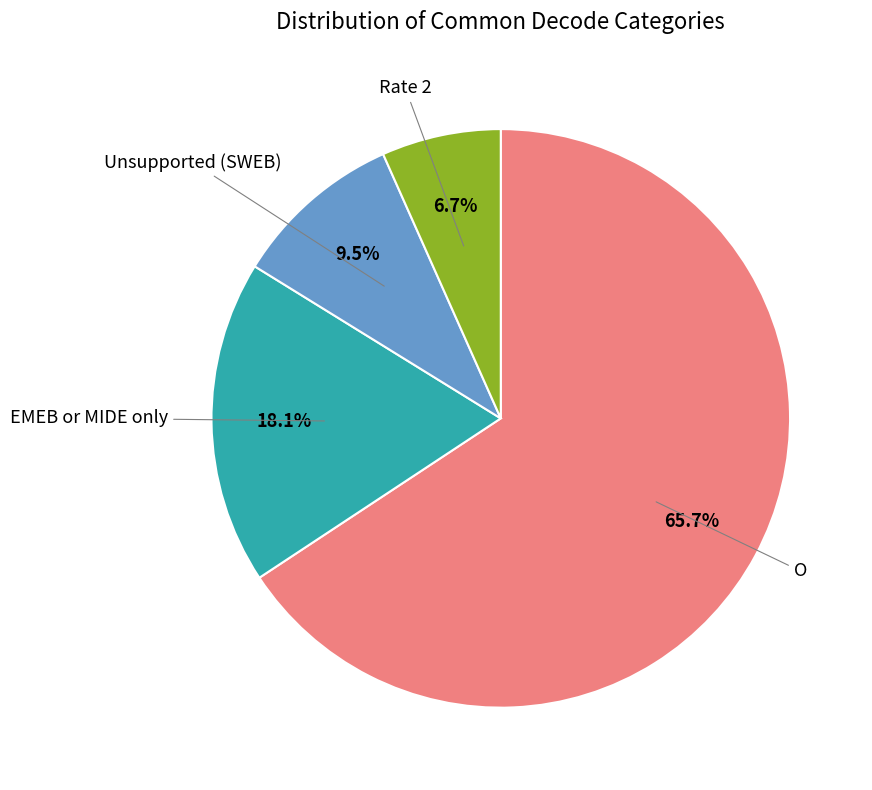

How many slices are in this pie chart?

4